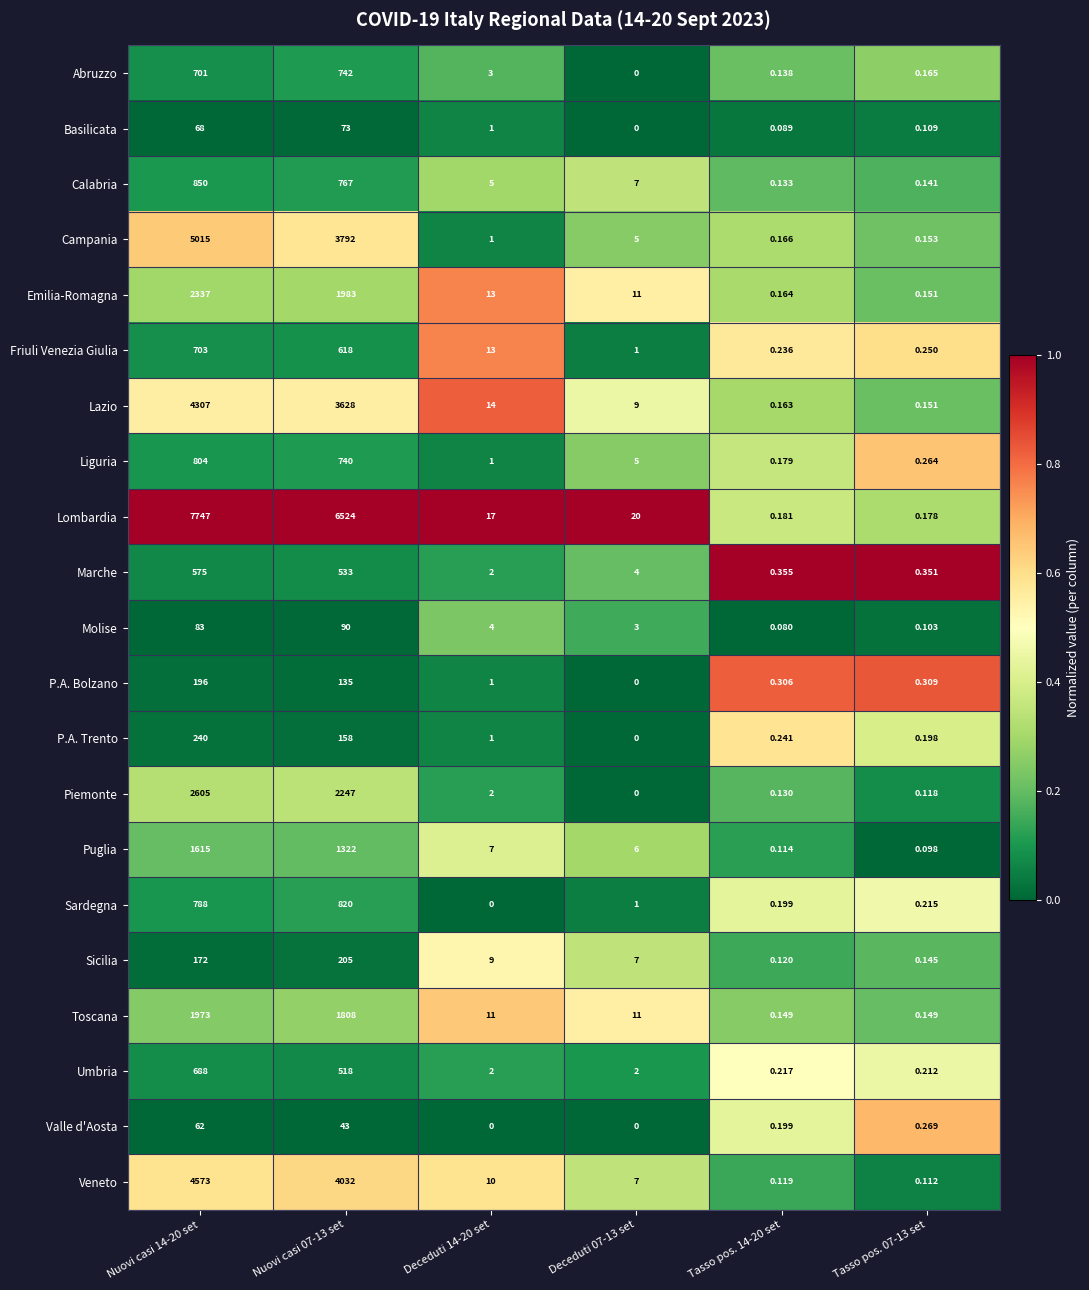

Rank the series by their maximum value, from highest to lowest.

Lombardia, Campania, Veneto, Lazio, Piemonte, Emilia-Romagna, Toscana, Puglia, Calabria, Sardegna, Liguria, Abruzzo, Friuli Venezia Giulia, Umbria, Marche, P.A. Trento, Sicilia, P.A. Bolzano, Molise, Basilicata, Valle d'Aosta